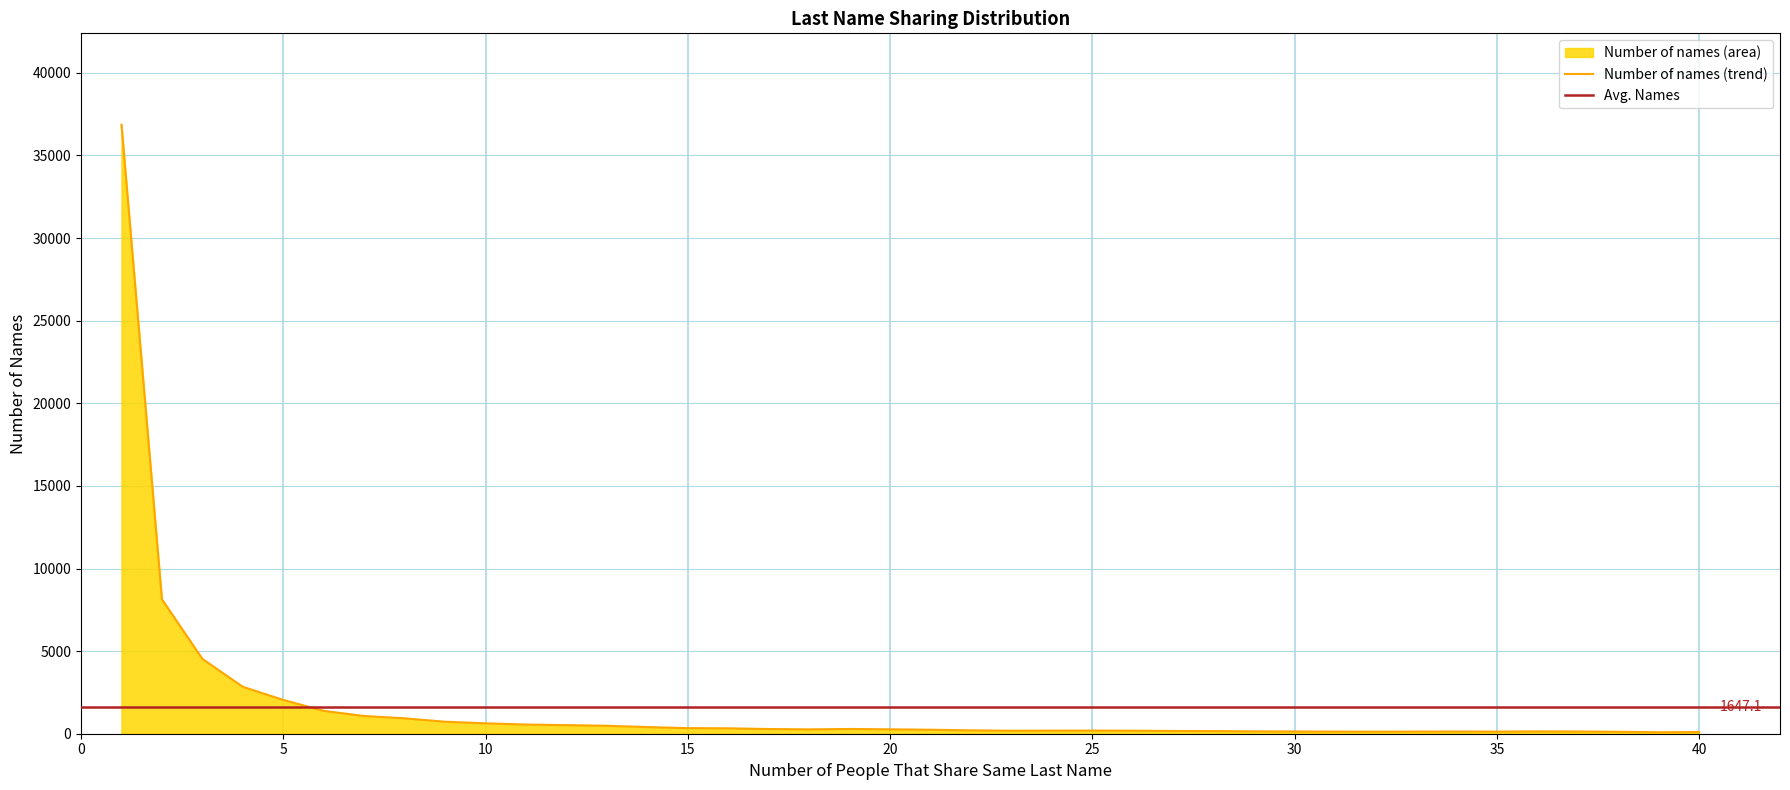

What is the average value?

1647